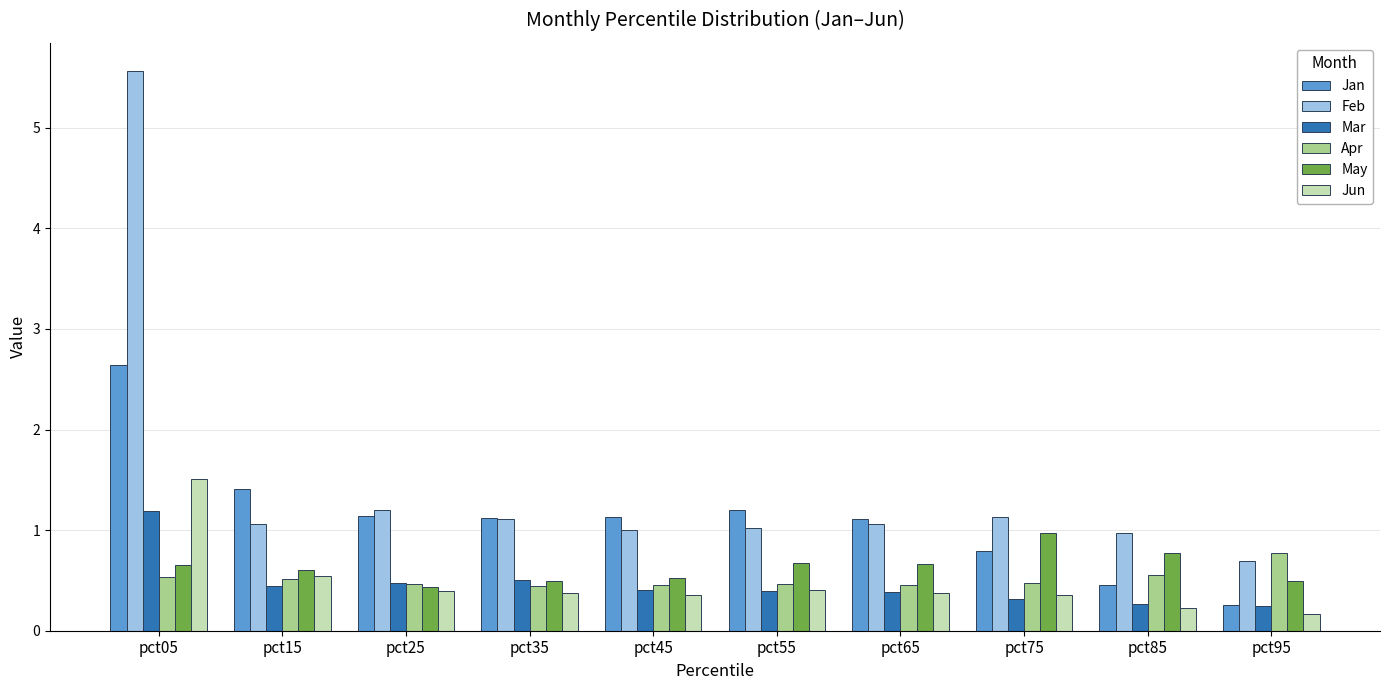

What is the maximum value shown in the chart?

5.6